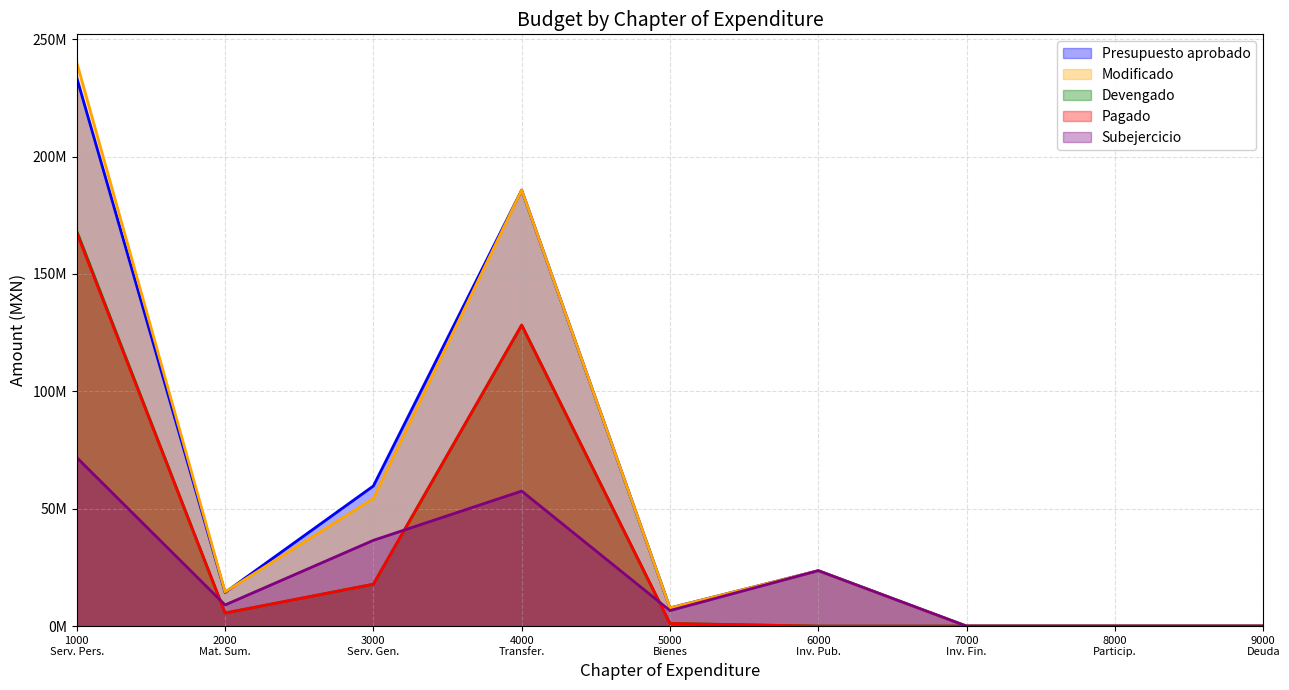

What are all the series names shown in the legend?

Presupuesto aprobado, Modificado, Devengado, Pagado, Subejercicio